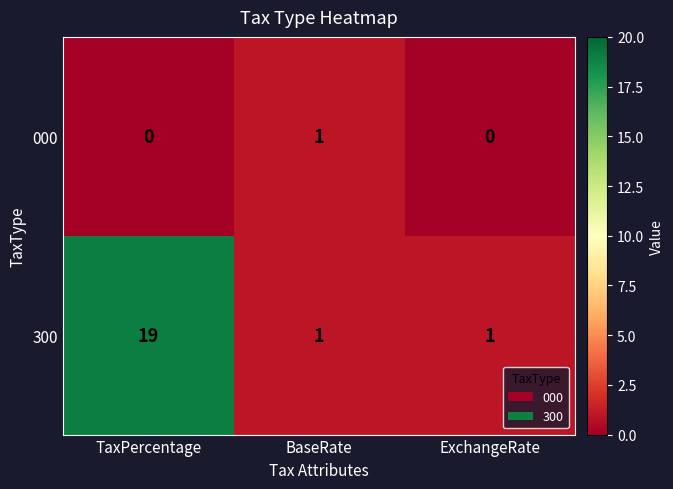

Rank the series by their maximum value, from highest to lowest.

300, 000